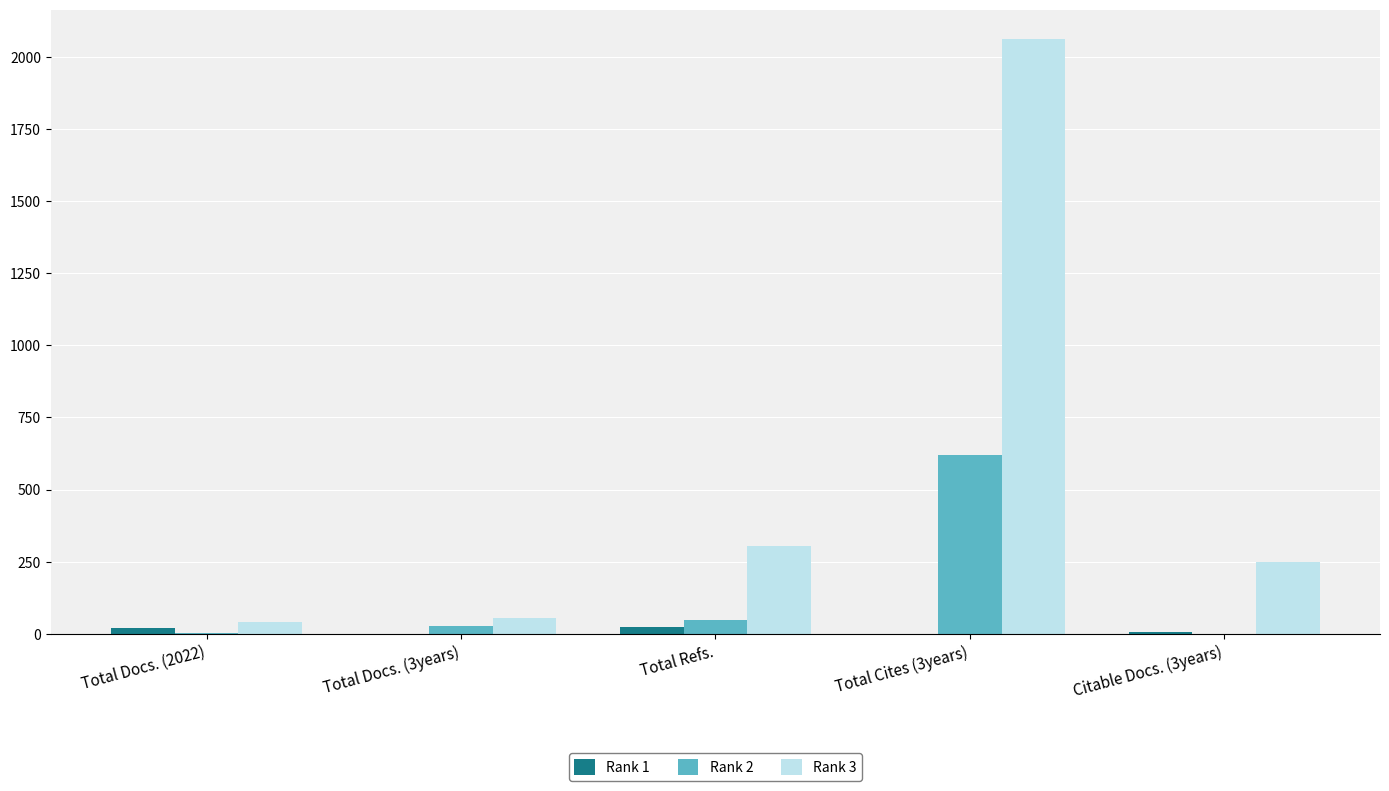

Is the value of Rank 1 at Citable Docs. (3years) greater than the value of Rank 3 at Total Refs.?

No